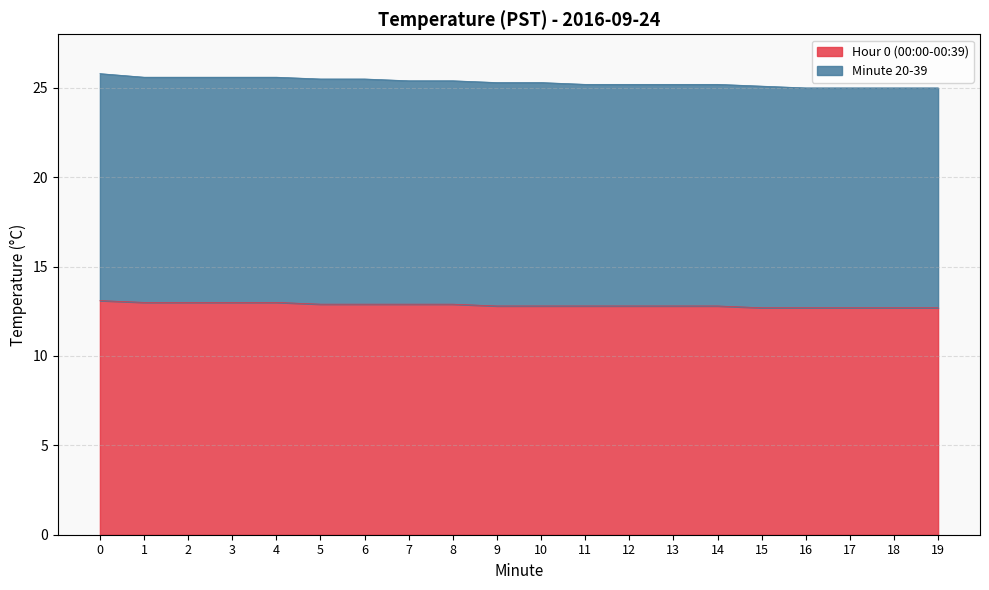

Rank the series by their average value, from lowest to highest.

Hour 0 (00:00-00:39), Minute 20-39